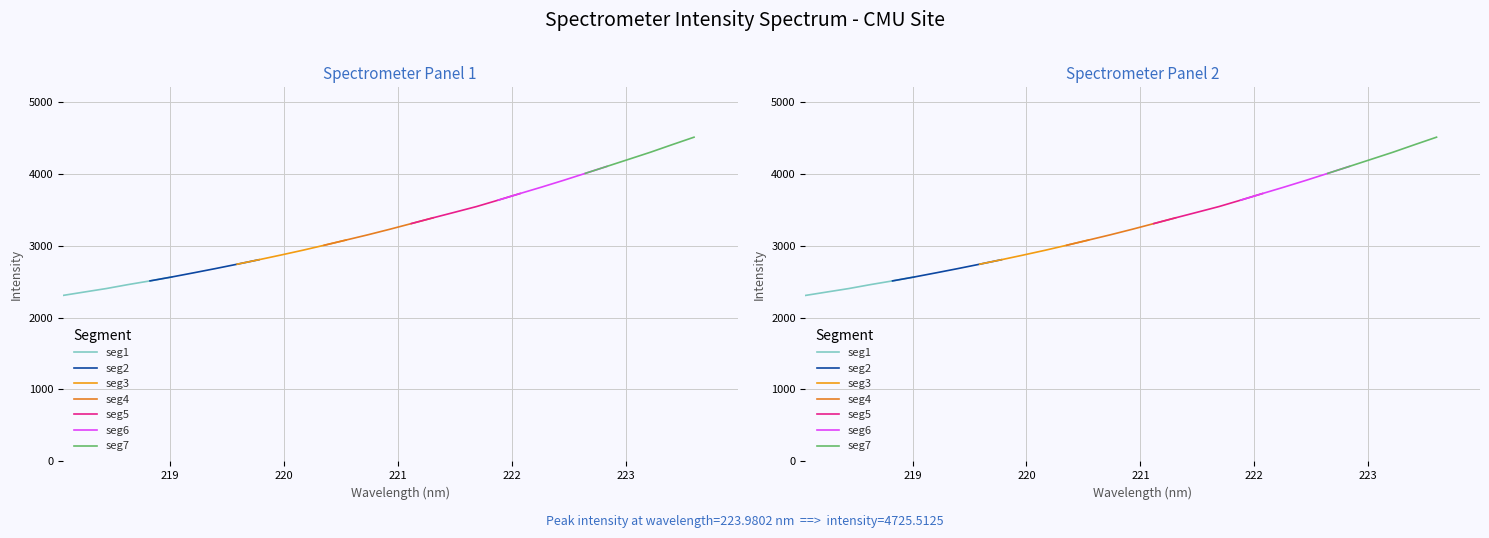

True or false: there are more than 2 points higher than both neighbors.

False